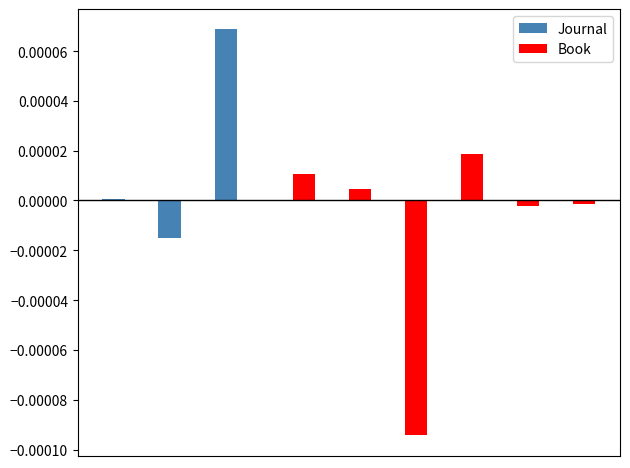

Are the bars grouped side by side (vs. stacked)?

Yes